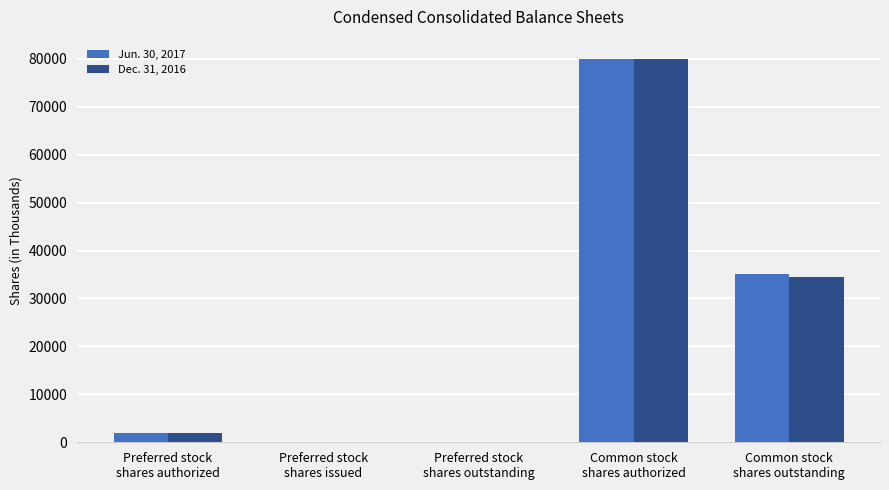

Reading left to right, transcribe all the data shown in this chart.

Jun. 30, 2017: 2000	0	0	80000	35097
Dec. 31, 2016: 2000	0	0	80000	34383